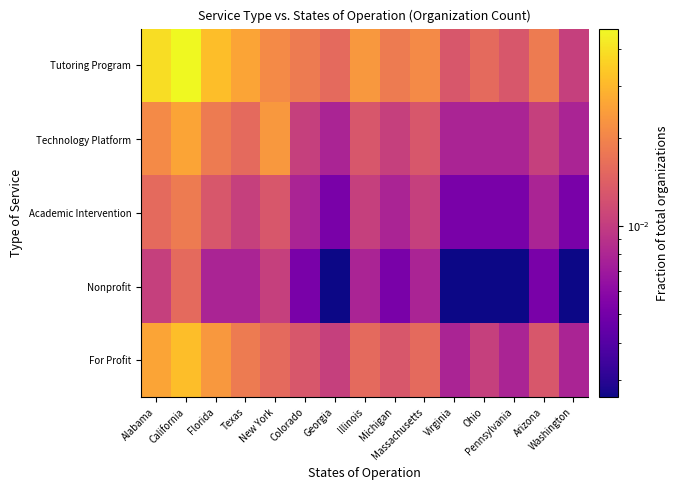

Reading left to right, extract all data points from this chart.

Tutoring Program: Alabama=0.0	California=0.0	Florida=0.0	Texas=0.0	New York=0.0	Colorado=0.0	Georgia=0.0	Illinois=0.0	Michigan=0.0	Massachusetts=0.0	Virginia=0.0	Ohio=0.0	Pennsylvania=0.0	Arizona=0.0	Washington=0.0
Technology Platform: Alabama=0.0	California=0.0	Florida=0.0	Texas=0.0	New York=0.0	Colorado=0.0	Georgia=0.0	Illinois=0.0	Michigan=0.0	Massachusetts=0.0	Virginia=0.0	Ohio=0.0	Pennsylvania=0.0	Arizona=0.0	Washington=0.0
Academic Intervention: Alabama=0.0	California=0.0	Florida=0.0	Texas=0.0	New York=0.0	Colorado=0.0	Georgia=0.0	Illinois=0.0	Michigan=0.0	Massachusetts=0.0	Virginia=0.0	Ohio=0.0	Pennsylvania=0.0	Arizona=0.0	Washington=0.0
Nonprofit: Alabama=0.0	California=0.0	Florida=0.0	Texas=0.0	New York=0.0	Colorado=0.0	Georgia=0.0	Illinois=0.0	Michigan=0.0	Massachusetts=0.0	Virginia=0.0	Ohio=0.0	Pennsylvania=0.0	Arizona=0.0	Washington=0.0
For Profit: Alabama=0.0	California=0.0	Florida=0.0	Texas=0.0	New York=0.0	Colorado=0.0	Georgia=0.0	Illinois=0.0	Michigan=0.0	Massachusetts=0.0	Virginia=0.0	Ohio=0.0	Pennsylvania=0.0	Arizona=0.0	Washington=0.0